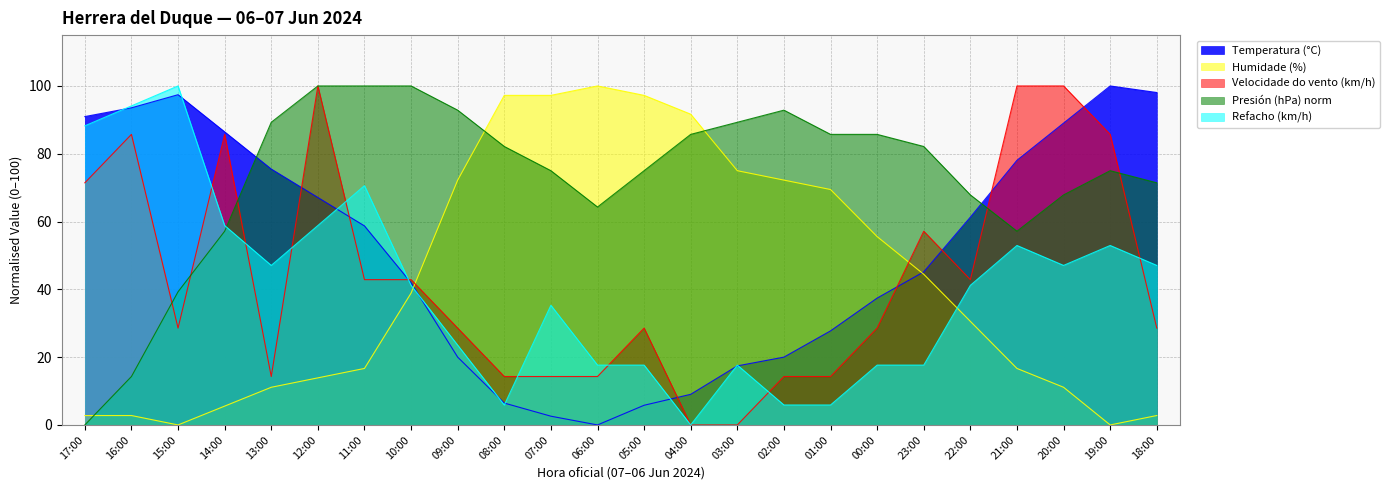

What position from the right is 06:00?

13